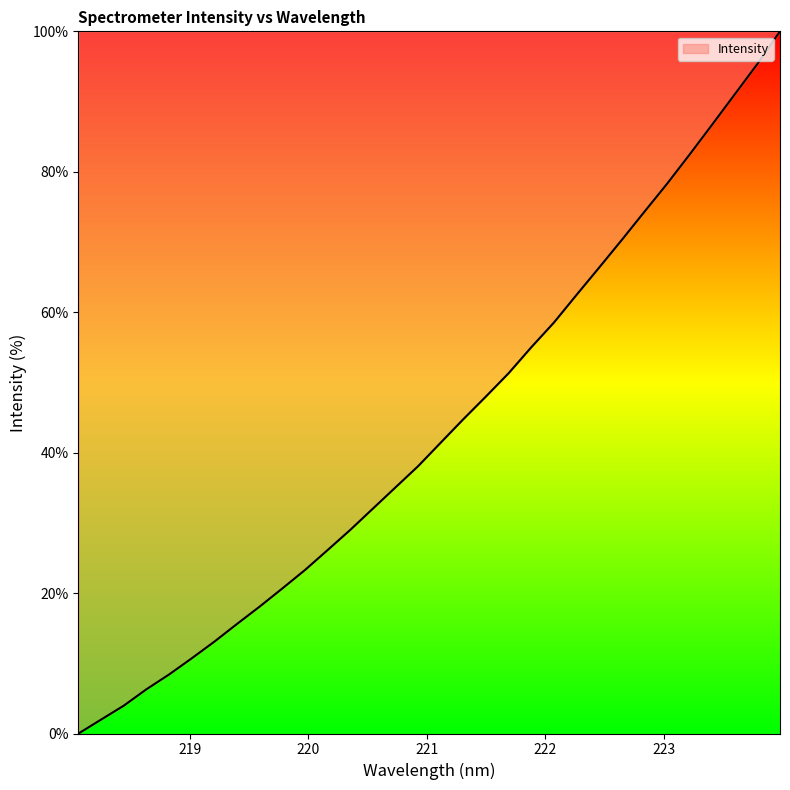

Count the number of values greater than 41.

16